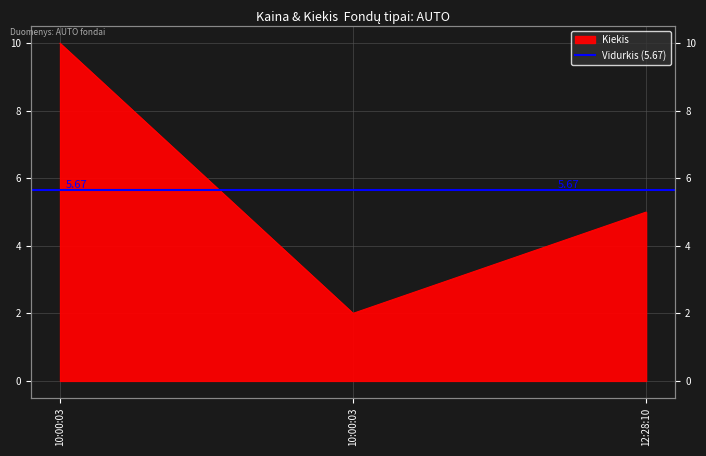

Which has a higher value, 12:28:10 or 10:00:03?

12:28:10